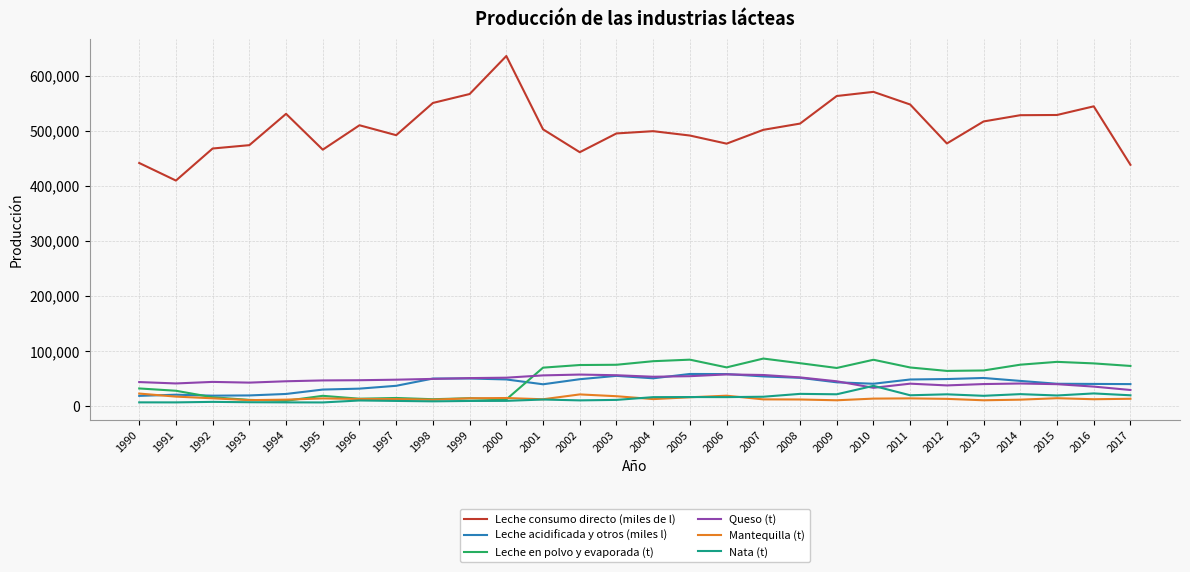

Is the value of Leche consumo directo (miles de l) at 1990 greater than the value of Mantequilla (t) at 2011?

Yes